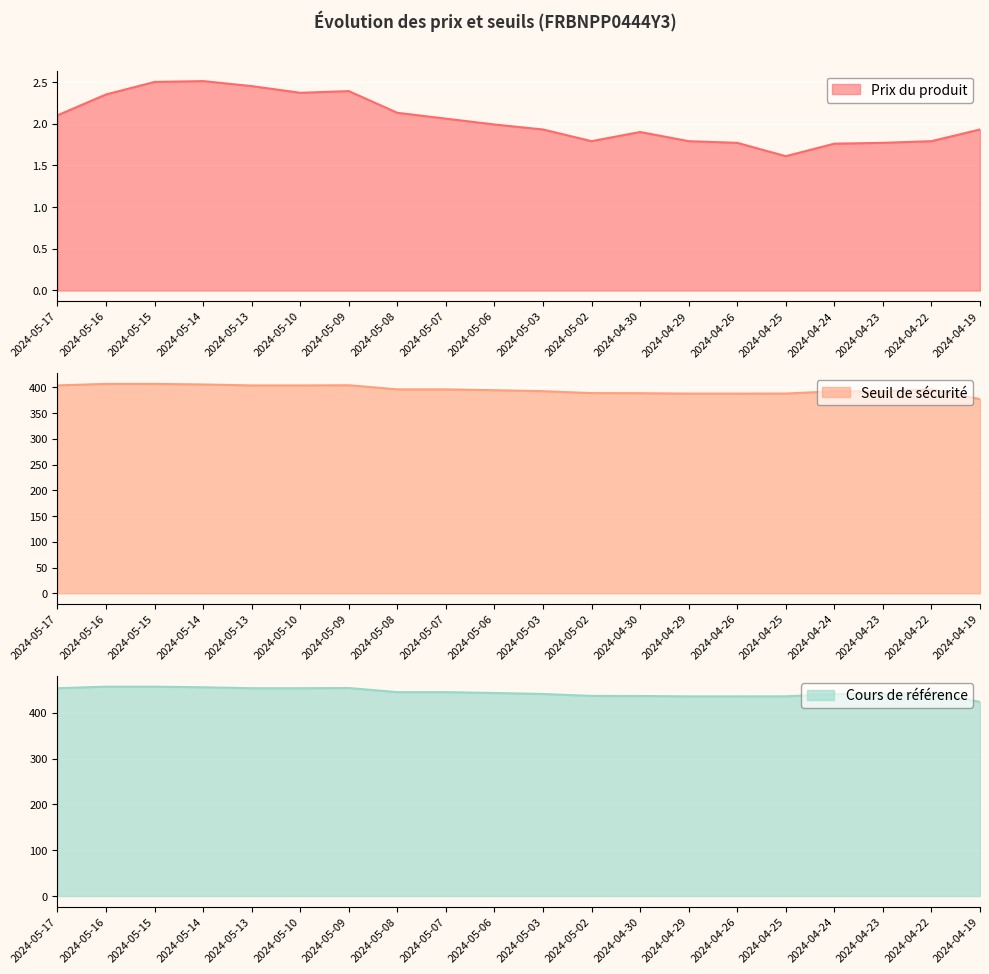

True or false: Prix du produit and Seuil de sécurité intersect in this chart.

False